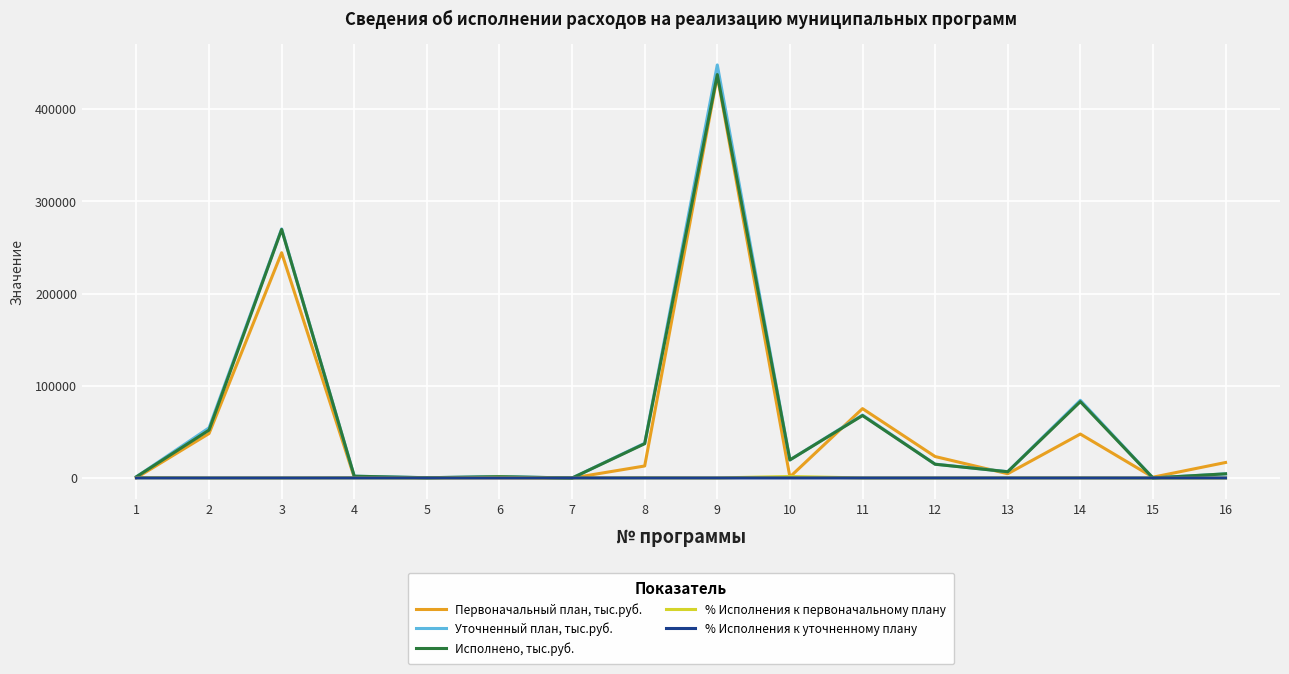

Where is the first local maximum for Уточненный план, тыс.руб.?

3